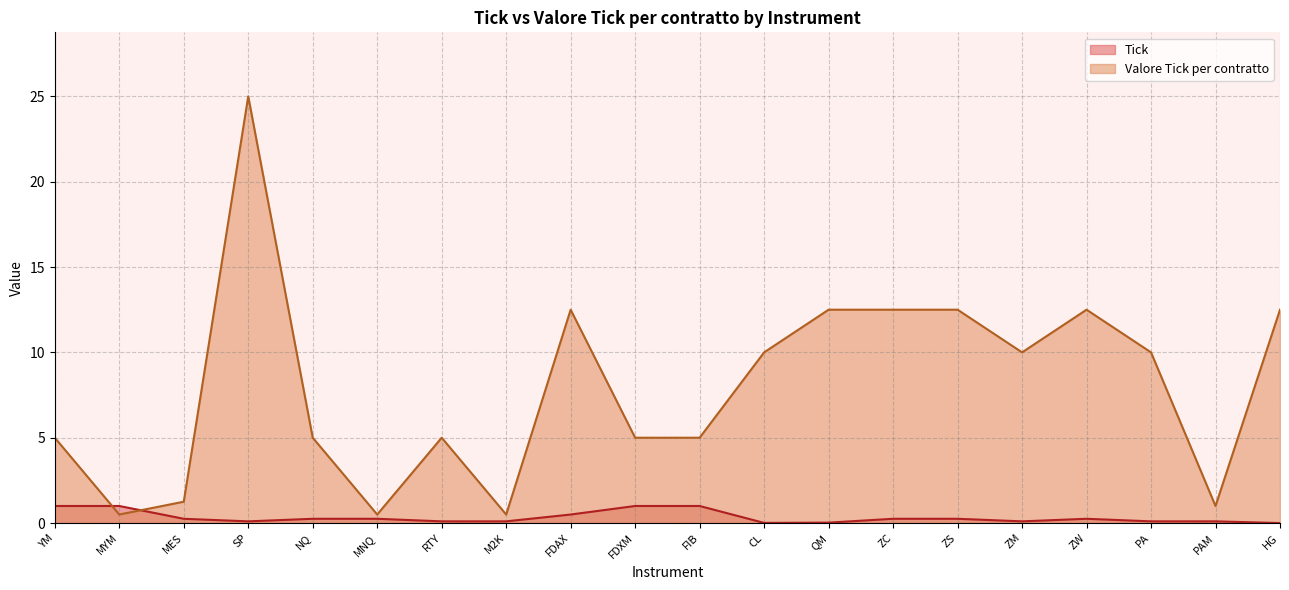

Which series has the largest total across all categories?

Valore Tick per contratto